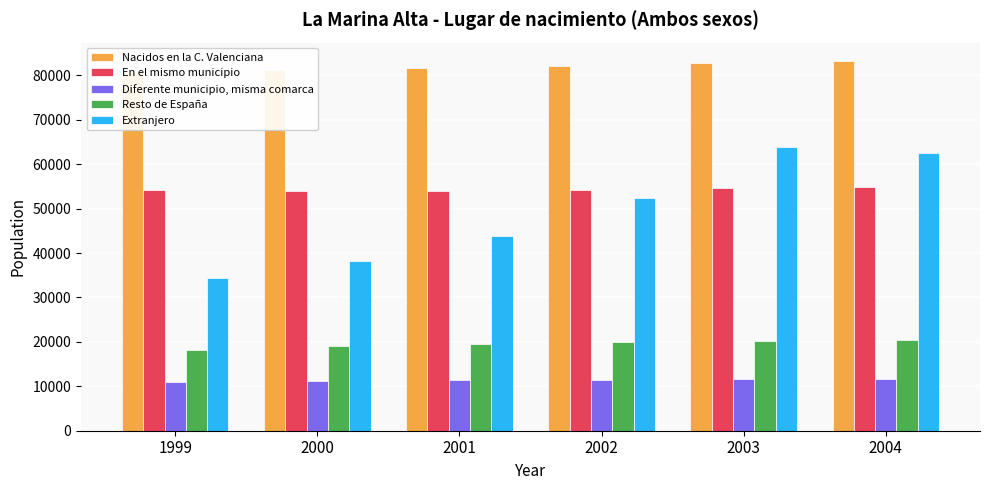

Where does the Nacidos en la C. Valenciana series first go above 82067?

2003